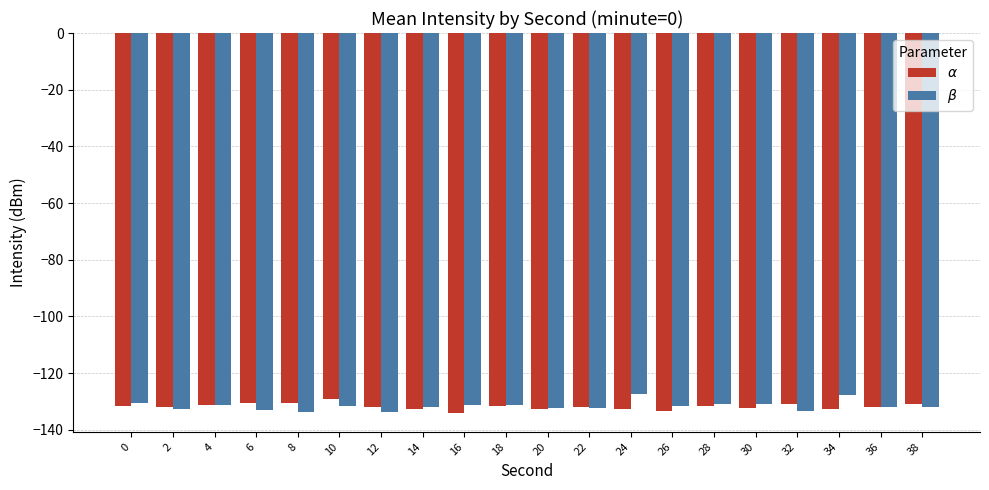

Which category has the highest value in the $\beta$ series?

24